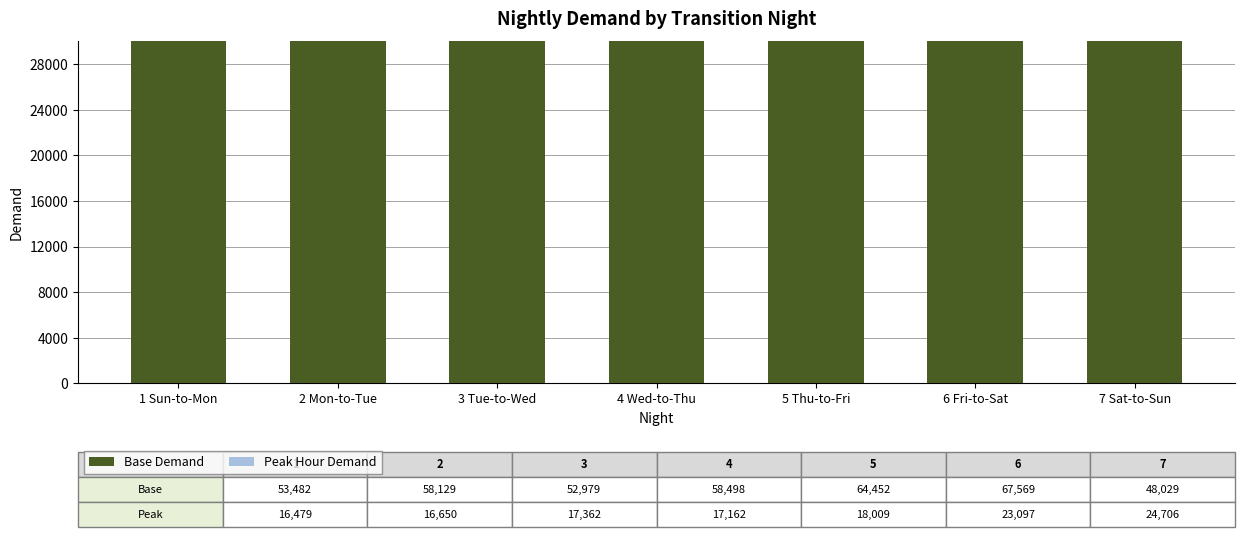

Rank the categories by Base Demand value from highest to lowest.

6 Fri-to-Sat, 5 Thu-to-Fri, 4 Wed-to-Thu, 2 Mon-to-Tue, 1 Sun-to-Mon, 3 Tue-to-Wed, 7 Sat-to-Sun